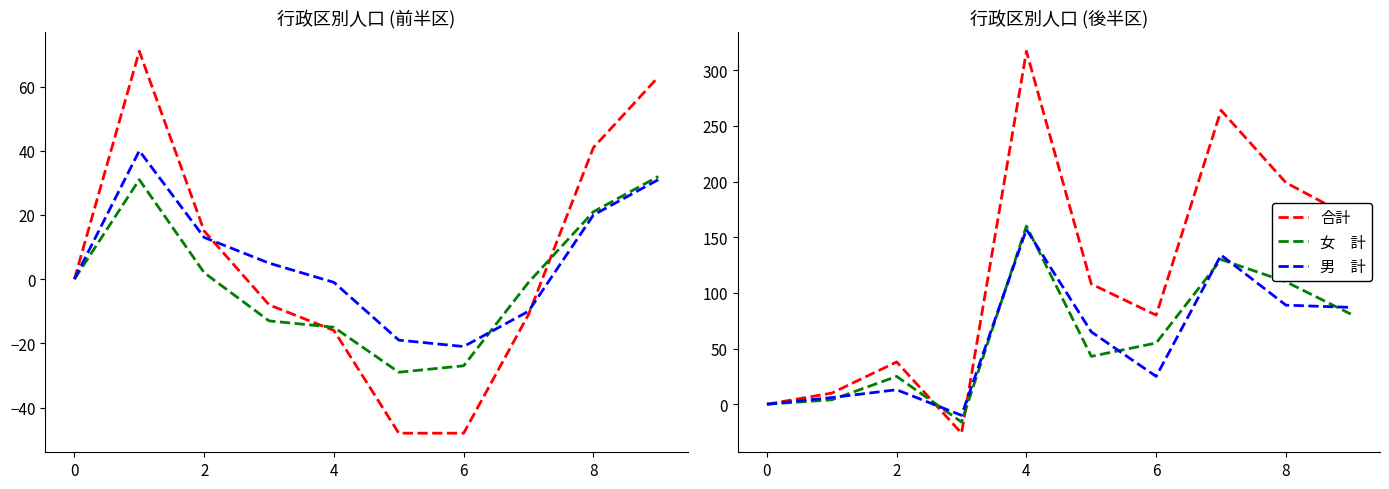

What is the highest value of the 合計 series?

317